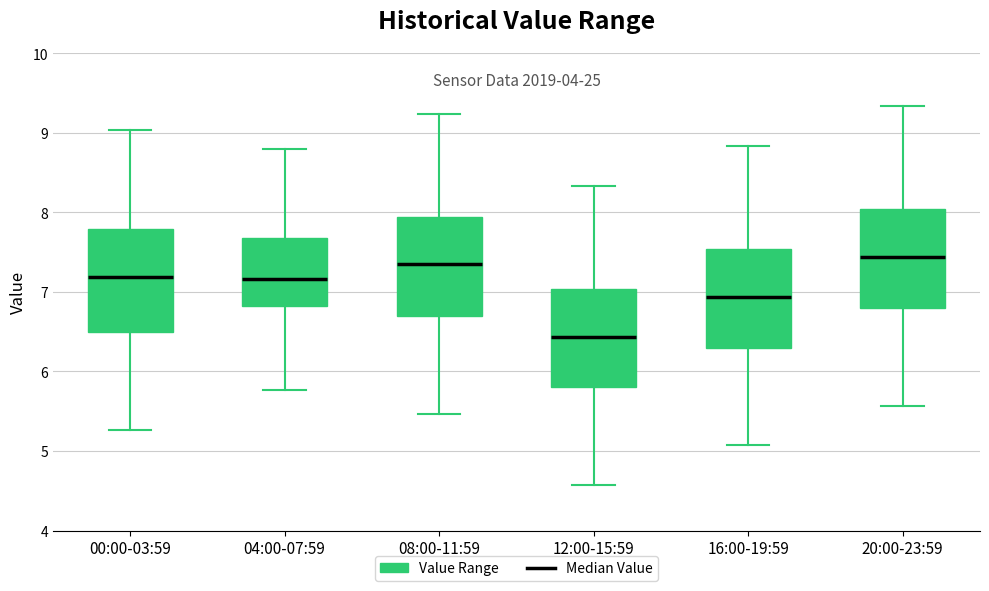

Reading left to right, read every box against the y-axis: the position of its median line, the range the box covers, and the ends of its whiskers. The values are not printed on the chart, so give them approximately, as read against the axis.

00:00-03:59: median 7.2, box 6.5 to 7.8, whiskers 5.3 to 9.0
04:00-07:59: median 7.2, box 6.8 to 7.7, whiskers 5.8 to 8.8
08:00-11:59: median 7.4, box 6.7 to 7.9, whiskers 5.5 to 9.2
12:00-15:59: median 6.4, box 5.8 to 7.0, whiskers 4.6 to 8.3
16:00-19:59: median 6.9, box 6.3 to 7.5, whiskers 5.1 to 8.8
20:00-23:59: median 7.4, box 6.8 to 8.0, whiskers 5.6 to 9.3